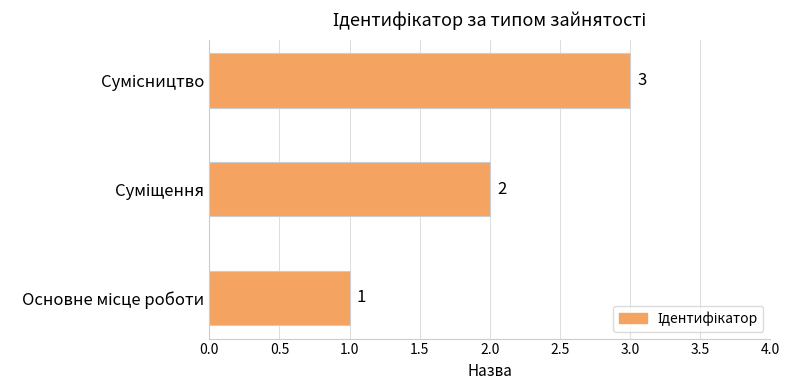

What is the greatest value displayed?

3